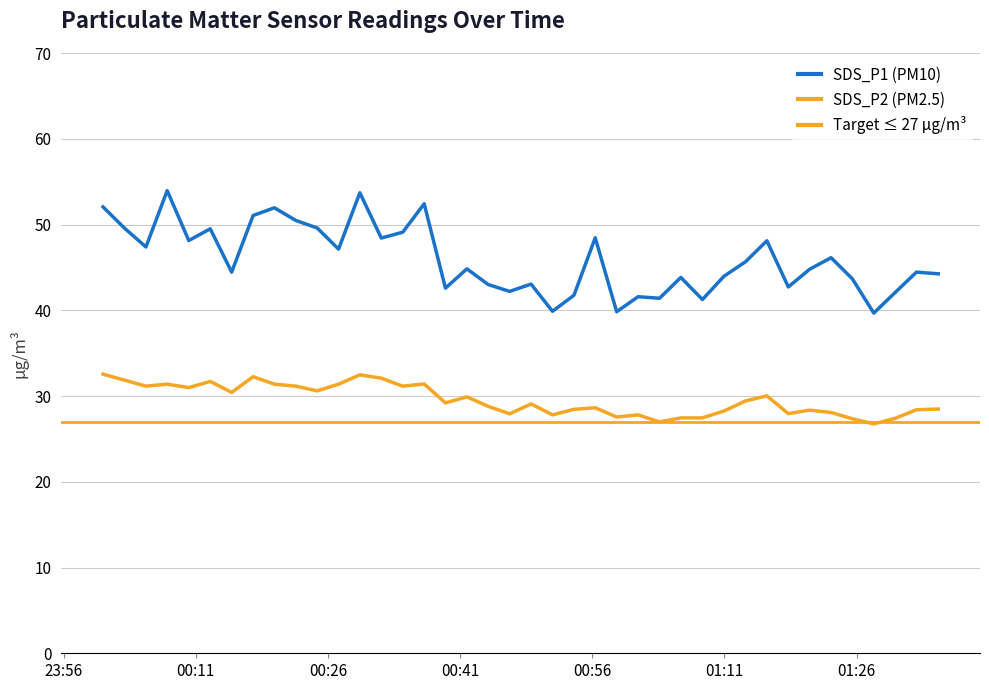

What is the minimum value for SDS_P1?

39.7